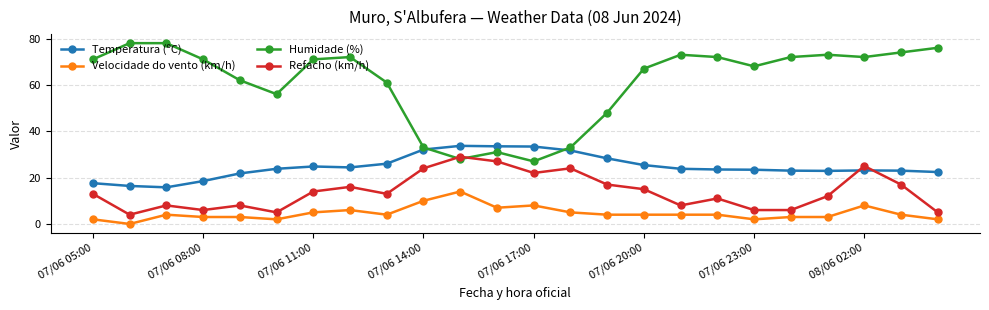

True or false: Temperatura (ºC) and Velocidade do vento (km/h) cross at least once.

False